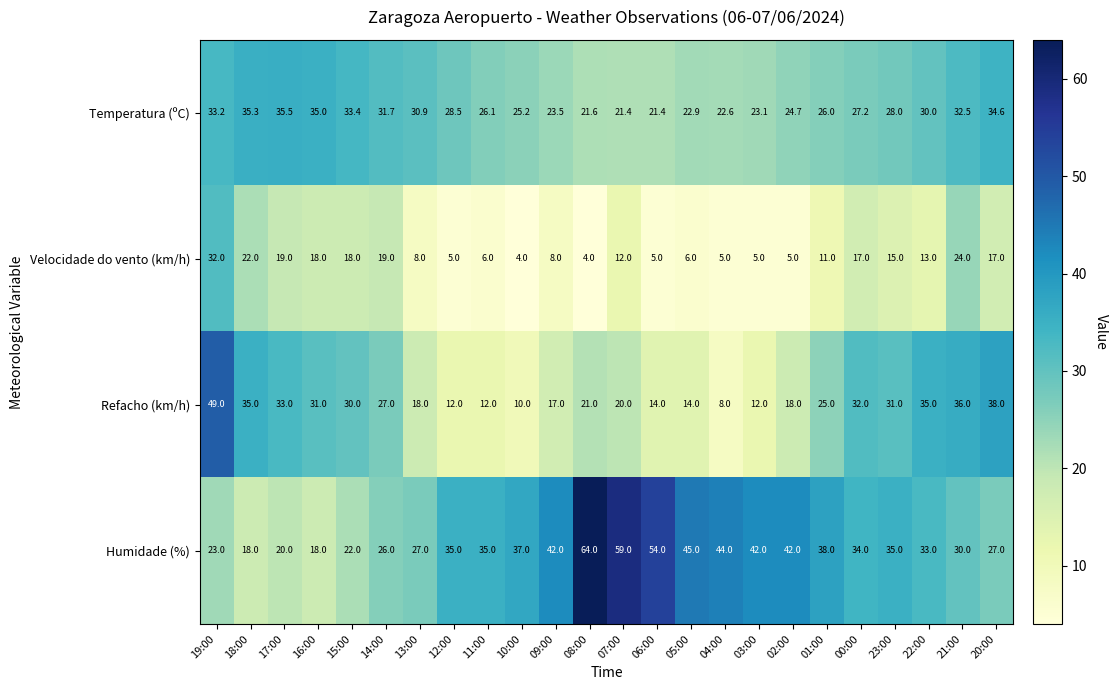

Rank the series by their maximum value, from lowest to highest.

Velocidade do vento (km/h), Temperatura (ºC), Refacho (km/h), Humidade (%)